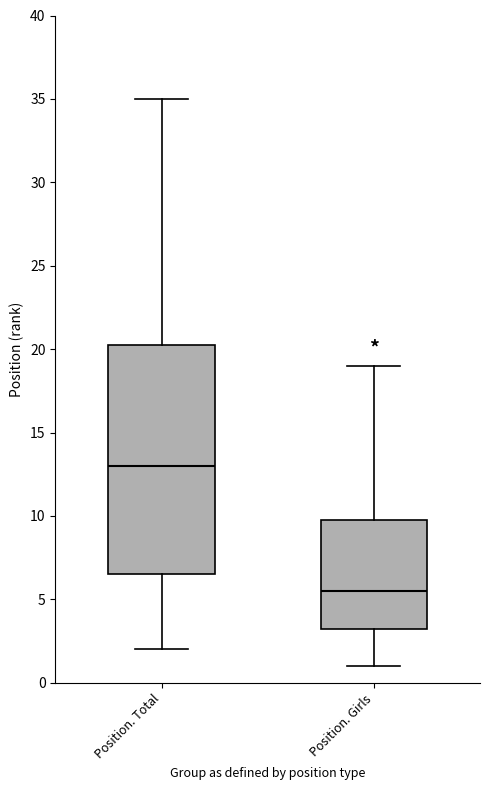

Where is the lower edge of the box for Position. Girls on the y-axis? The values are not printed on the chart, so give them approximately, as read against the axis.

3.5